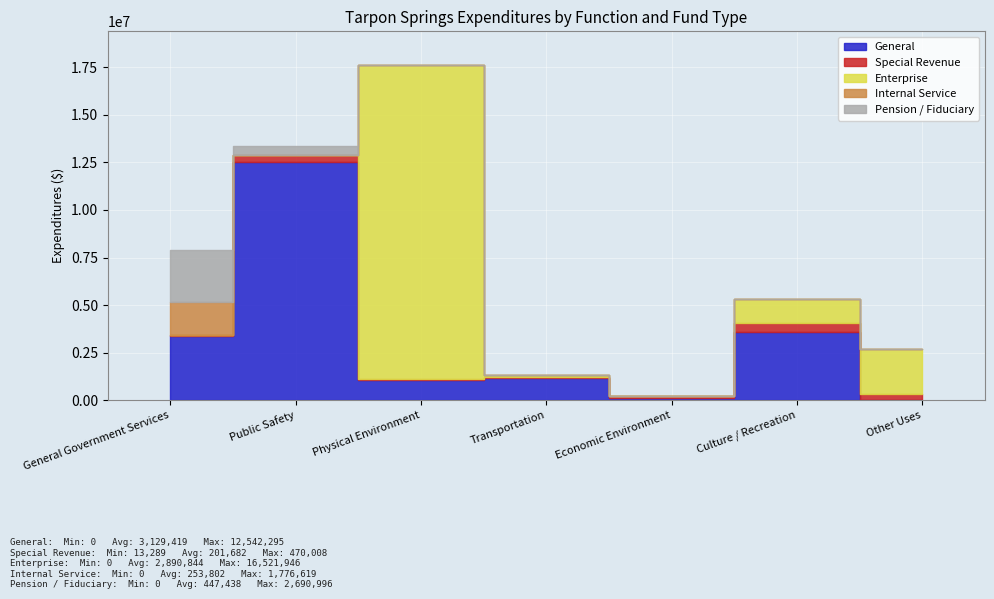

True or false: Internal Service and Pension / Fiduciary cross at least once.

False